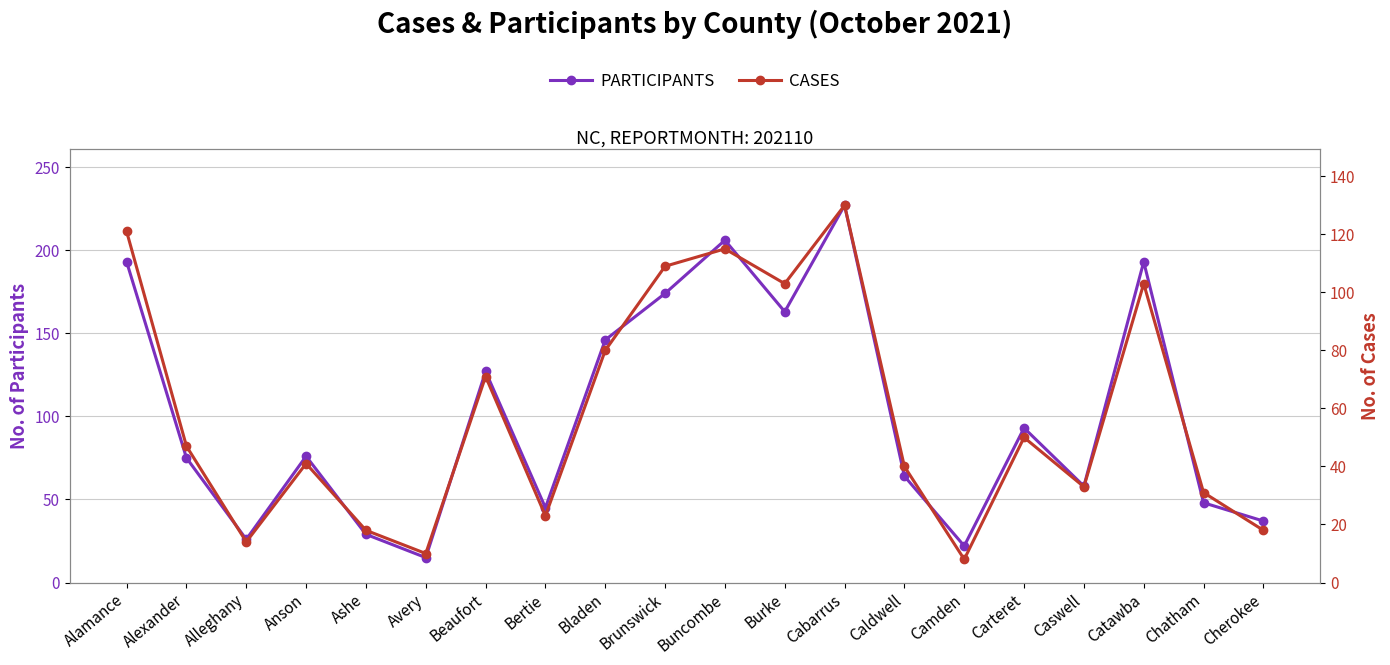

What is the sum of all CASES values?

1165